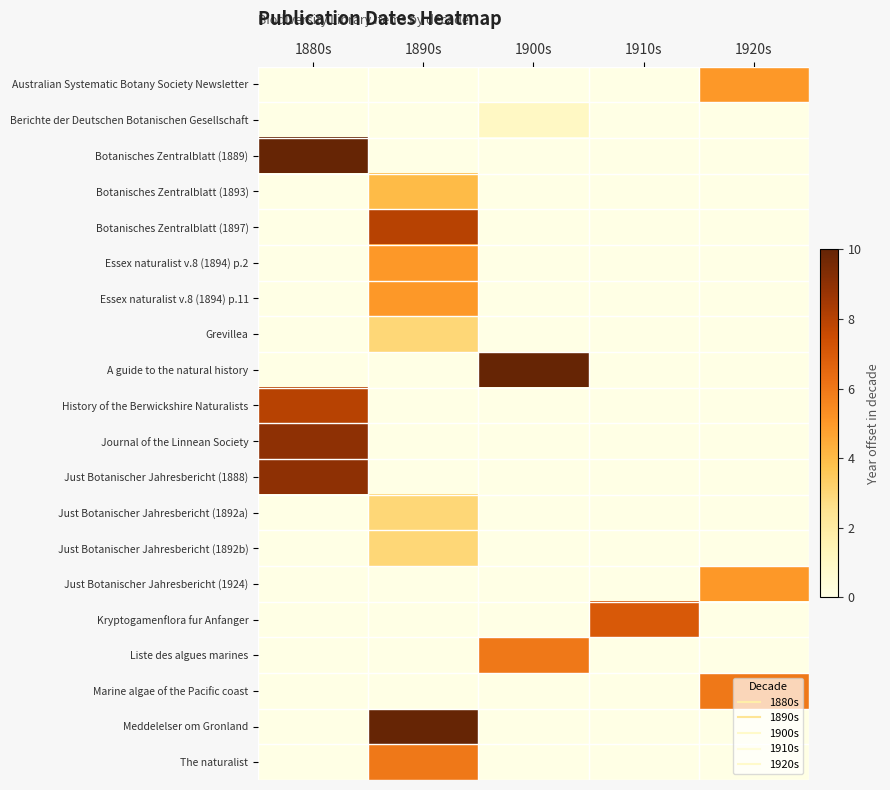

At how many categories does at least one series exceed 9?

3